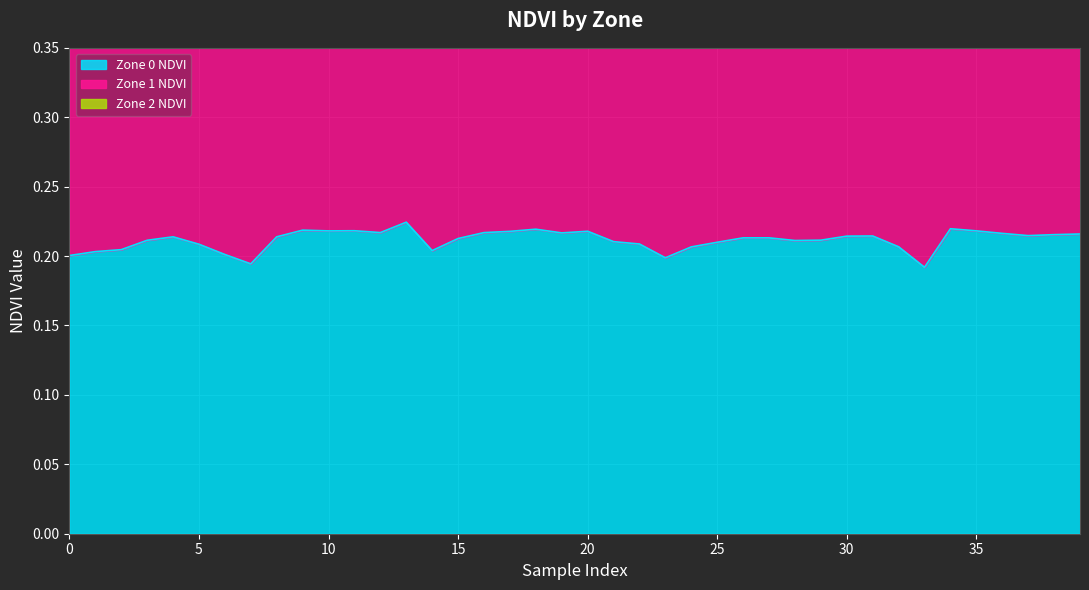

How many categories are shown in the chart?

40